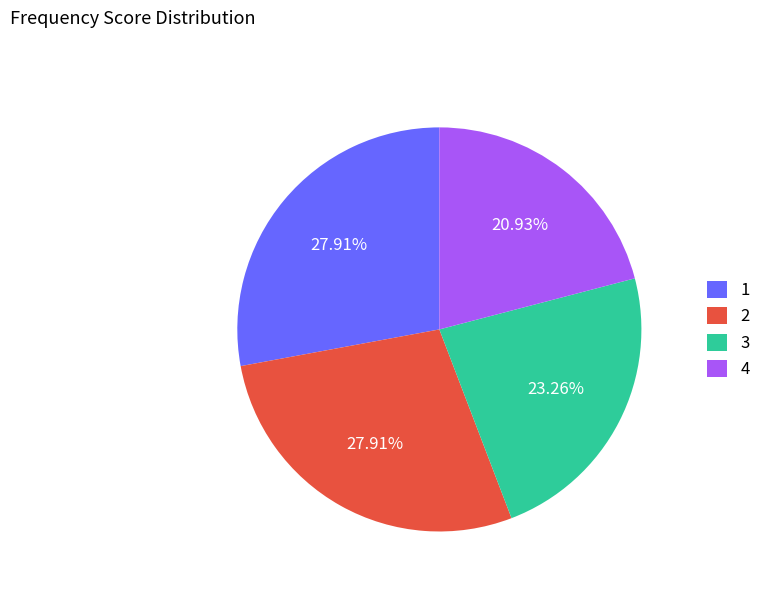

To the nearest percent, what is the difference between the largest and smallest slice percentages?

7%